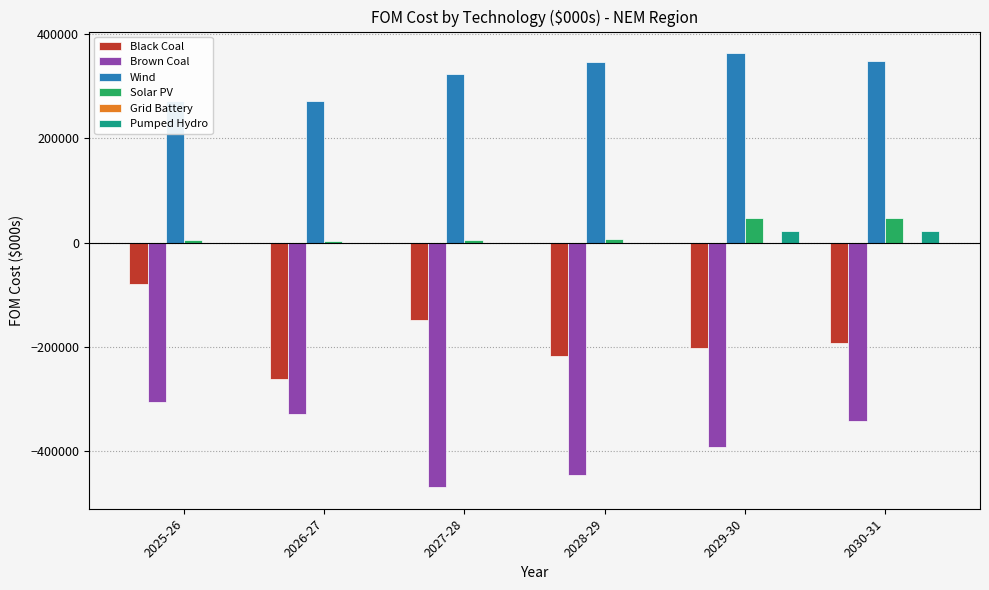

The value of Black Coal at 2030-31 is -193170.3. True or false?

True